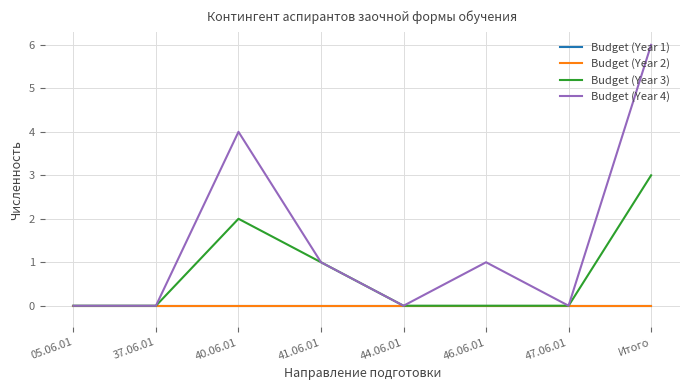

Rank the series at 05.06.01 from highest to lowest value.

Budget (Year 1), Budget (Year 2), Budget (Year 3), Budget (Year 4)